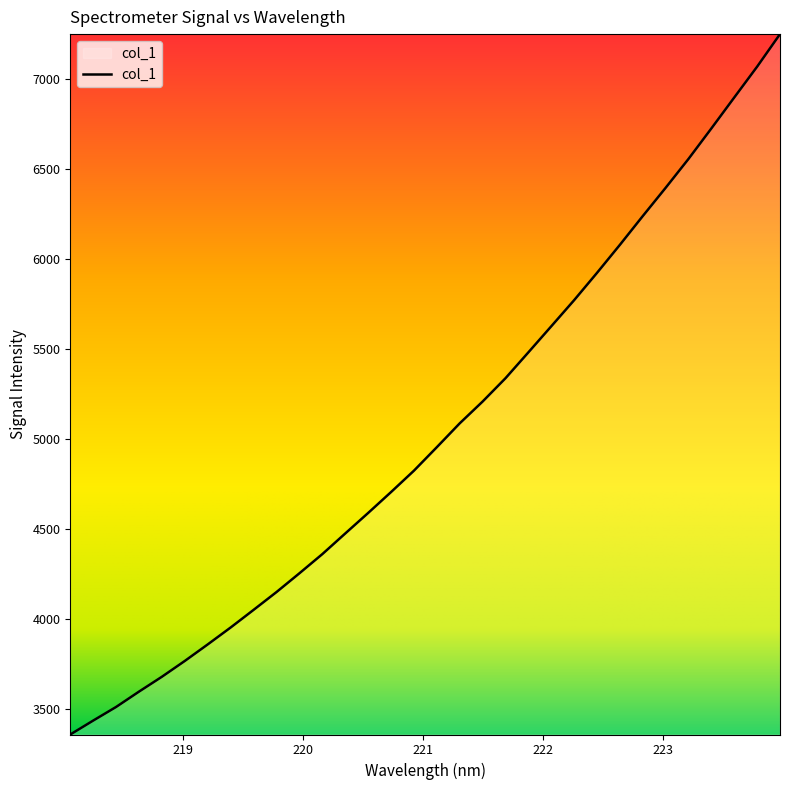

What is the difference between the maximum and minimum values?

3894.7